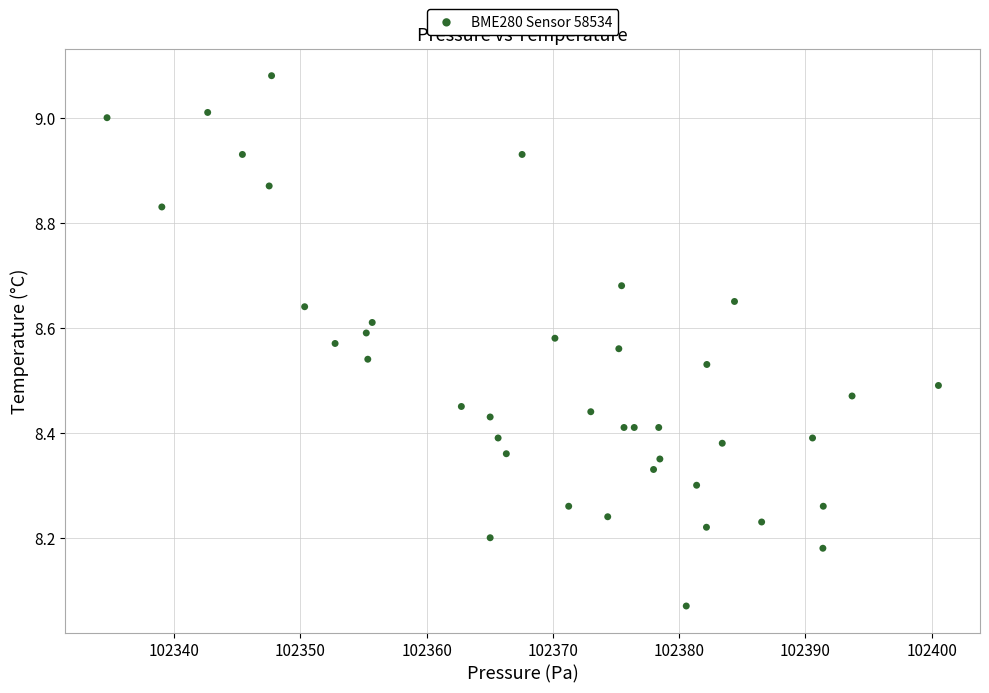

What is the range of X values (max minus min)?

65.8